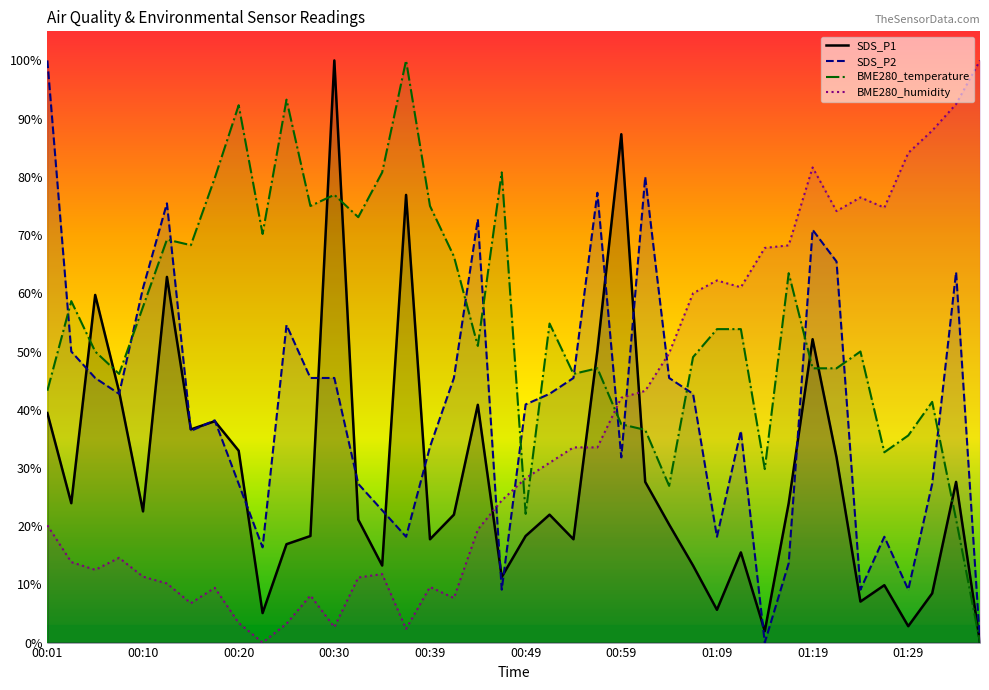

Read the BME280_humidity value at 13.

0.1